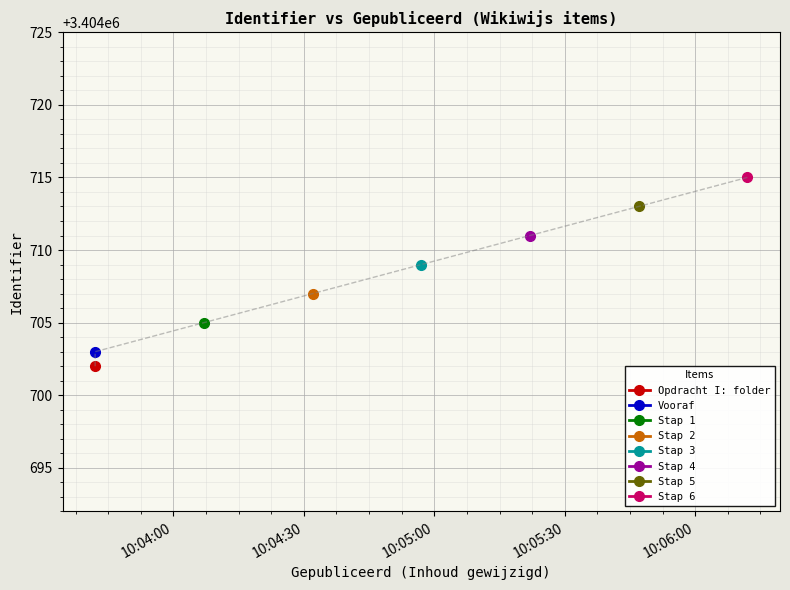

How many values are between 3404705 and 3404713?

5